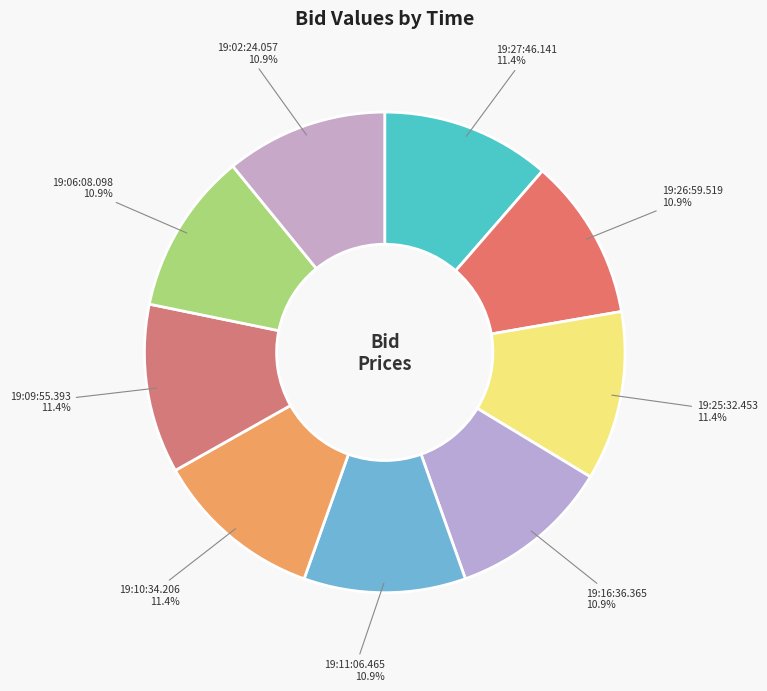

Is it true that 19:09:55.393 is 3% of the pie?

False